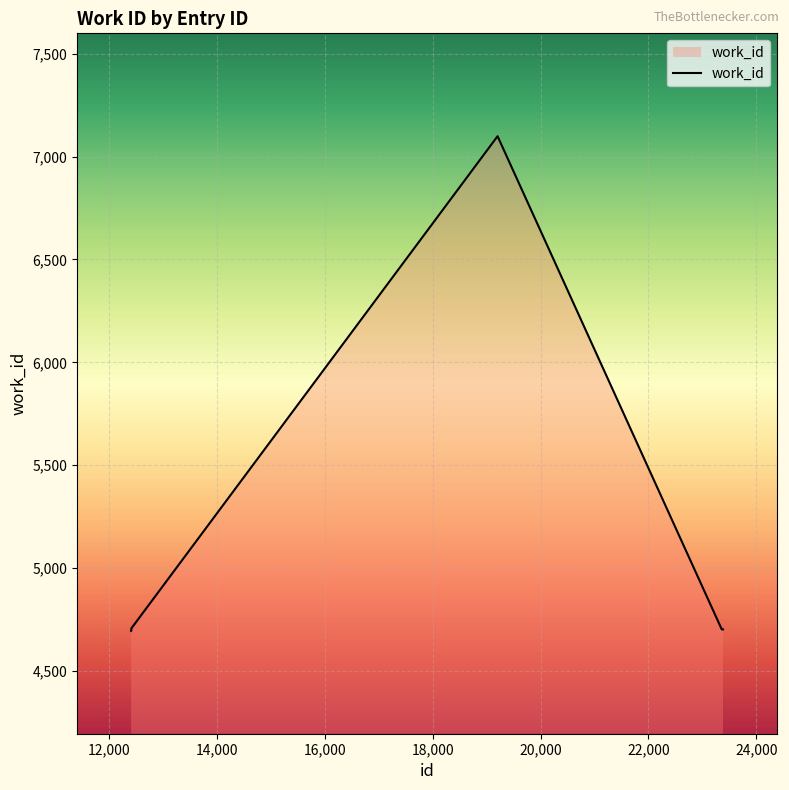

What is the greatest value displayed?

7099